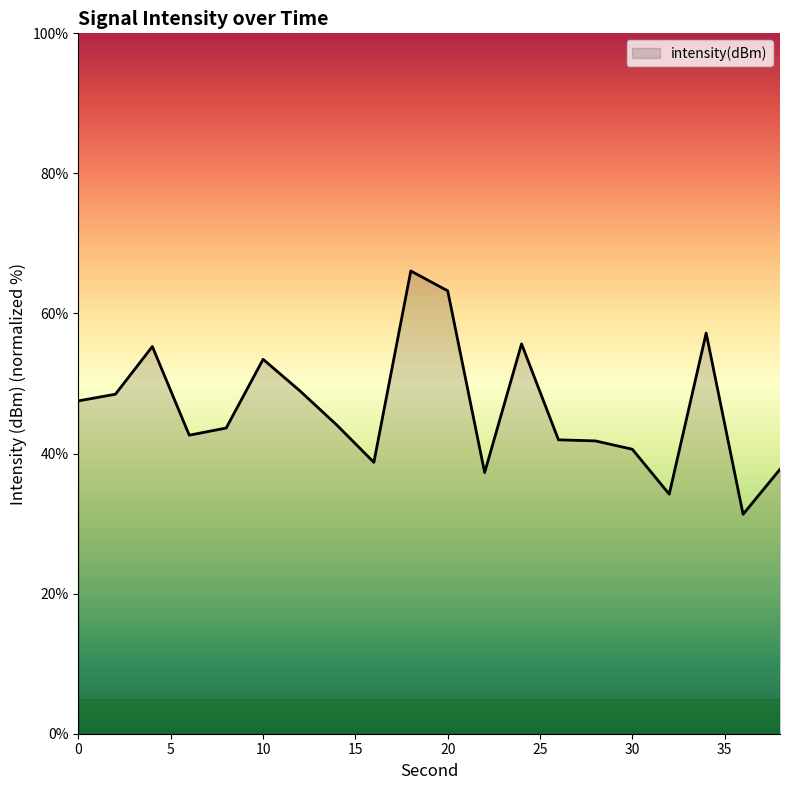

What is the greatest value displayed?

66.1